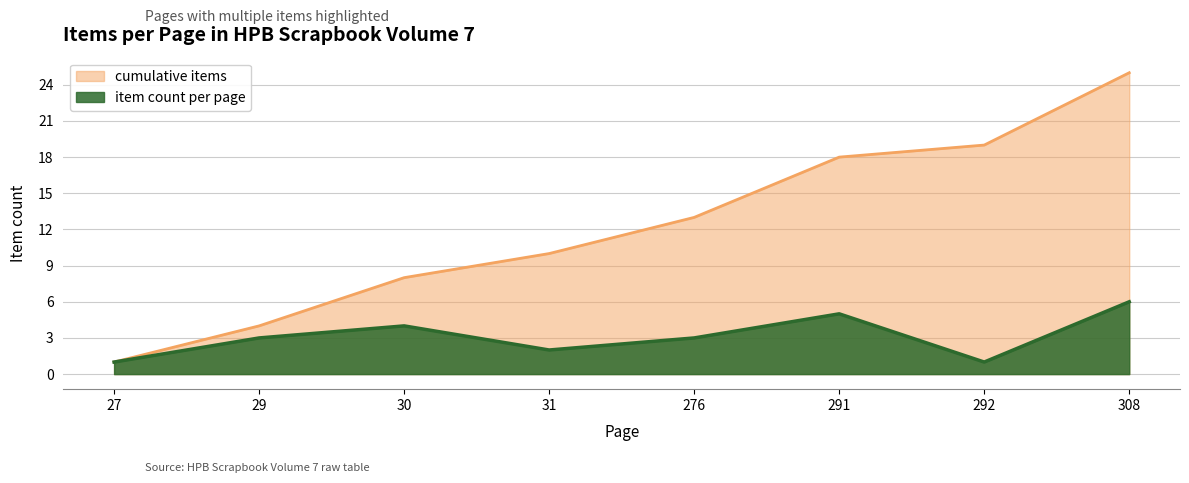

Read the item count per page value at 291.

5